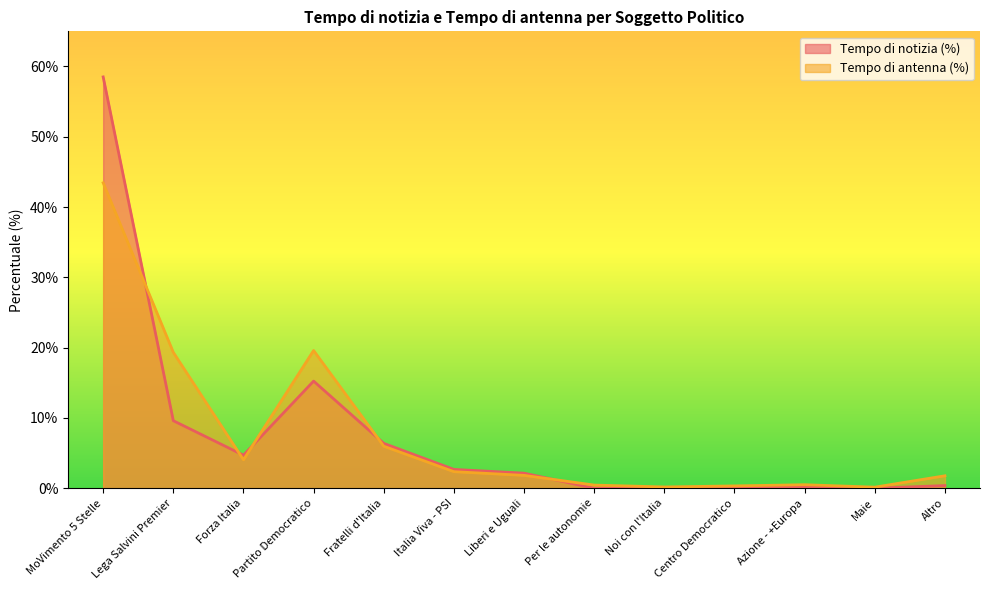

What is the sum of all Tempo di antenna (%) values?

1.0